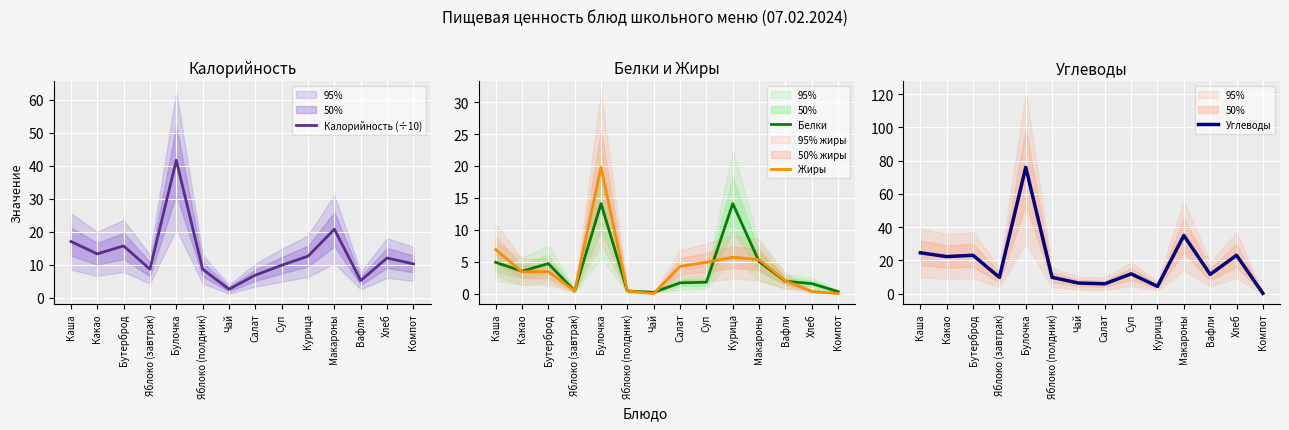

True or false: Калорийность (÷10) has more than 2 interior local peaks.

True